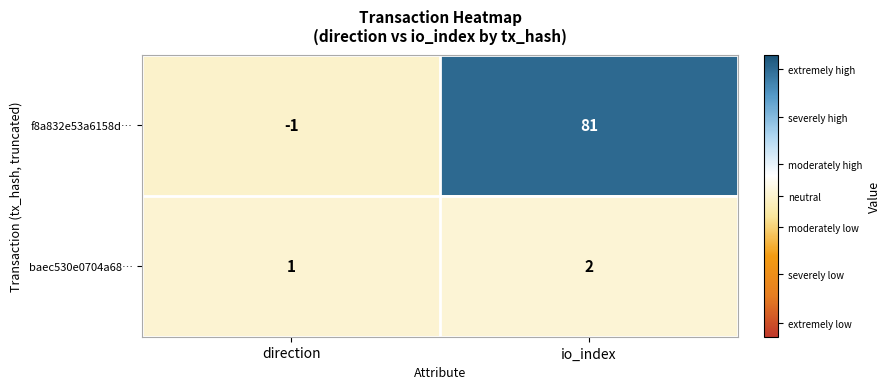

Reading left to right, extract all data points from this chart.

f8a832e53a6158d…: -1	81
baec530e0704a68…: 1	2